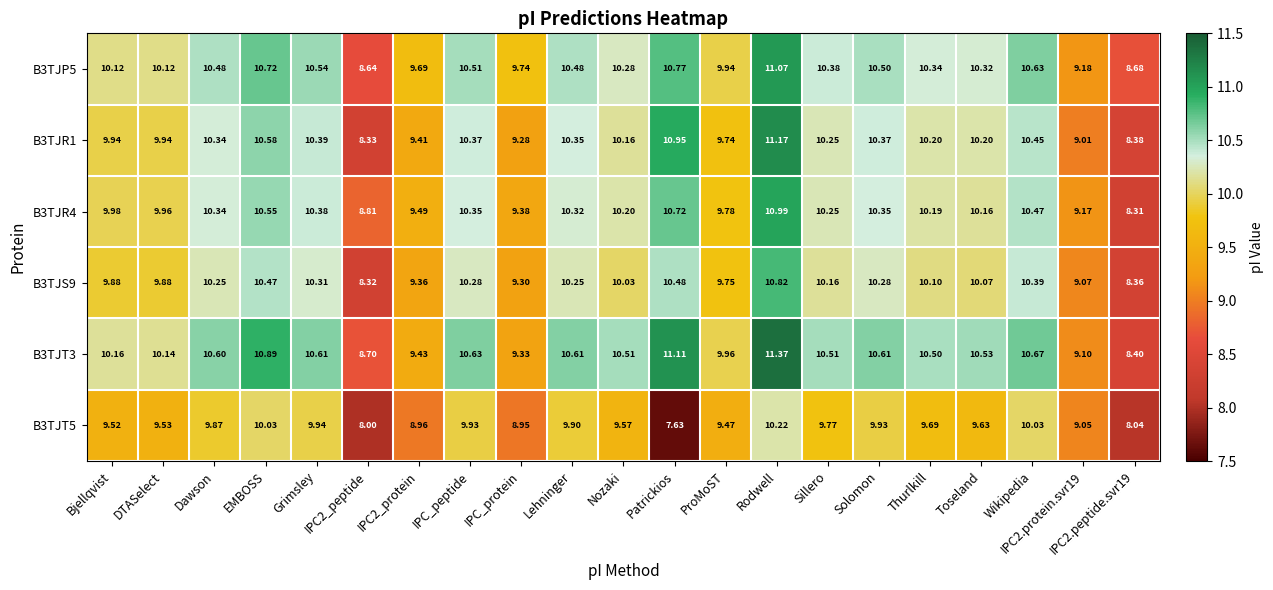

Which series has the widest spread of values?

B3TJT3